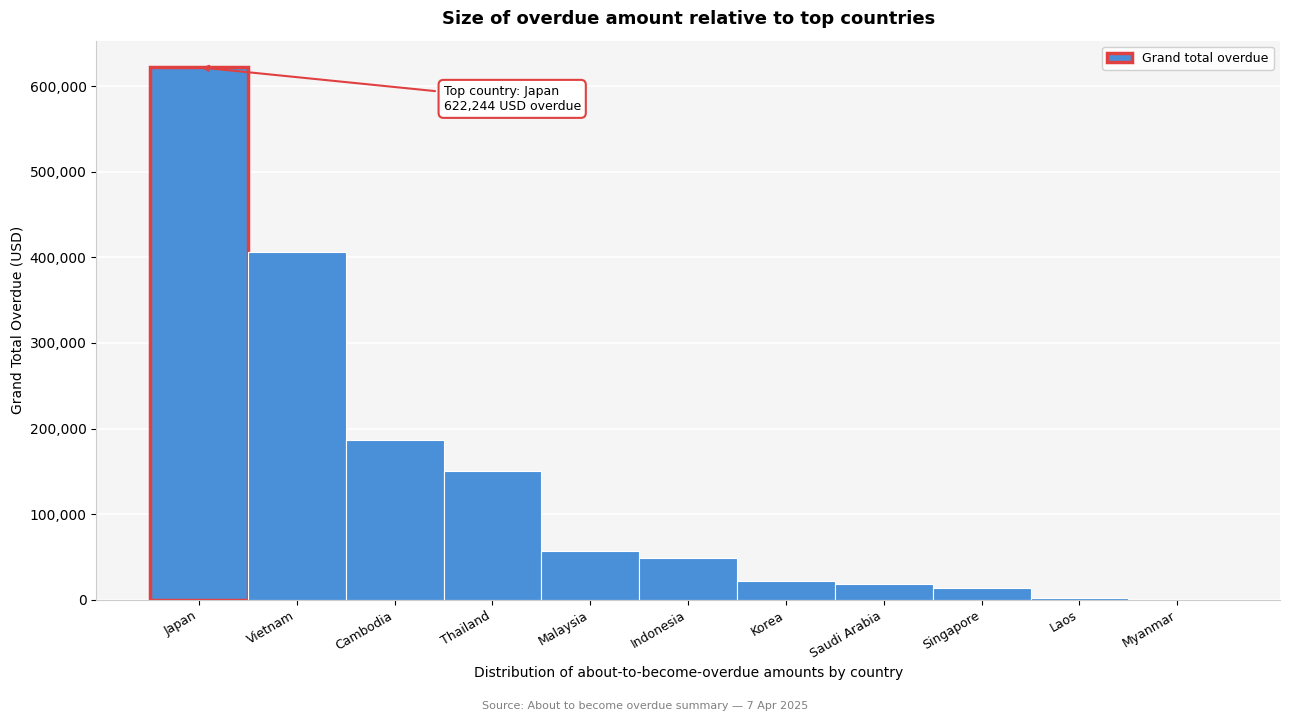

What is the approximate value at Indonesia?

48882.6